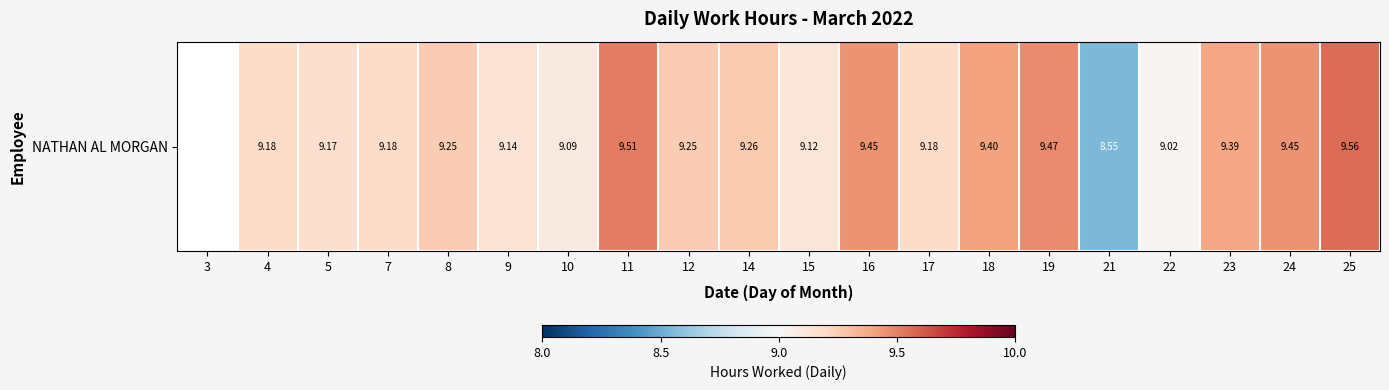

Approximately how many times larger is the value at 21 compared to 15?

0.9